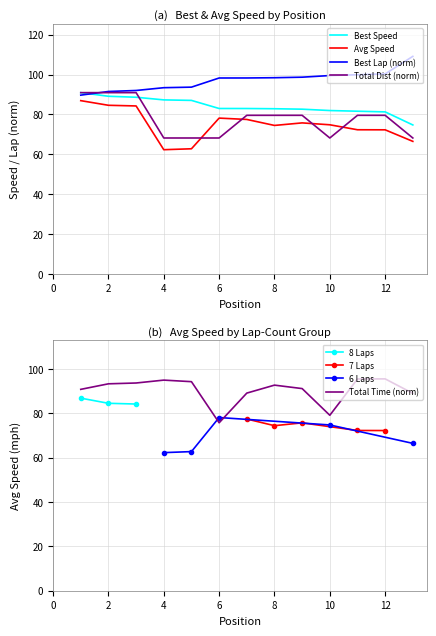

What is the maximum value for Best Lap time?

109.1